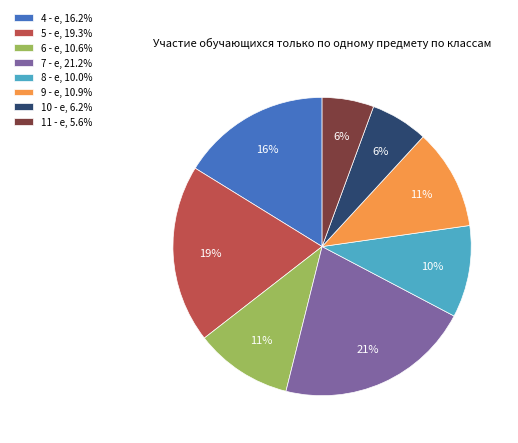

To the nearest percent, what is the average slice percentage?

12%